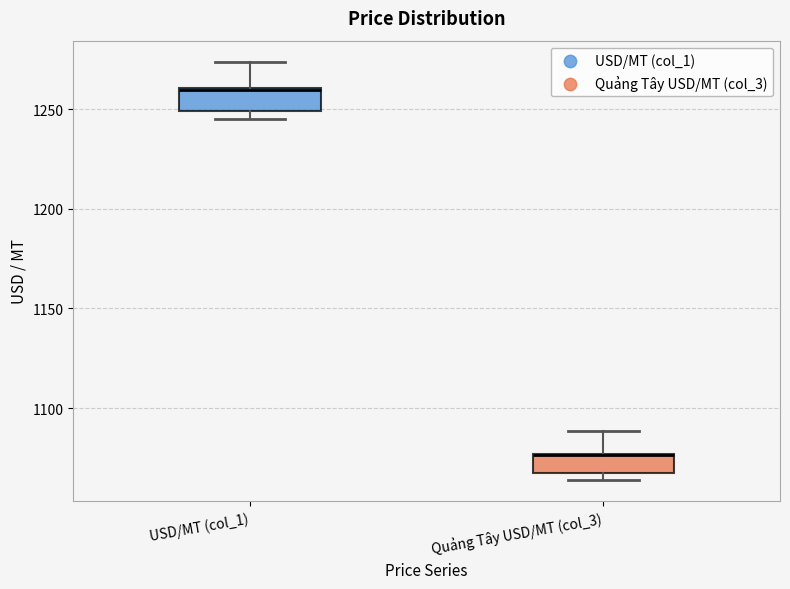

Where does the upper whisker of the box for Quảng Tây USD/MT (col_3) end on the y-axis? The values are not printed on the chart, so give them approximately, as read against the axis.

1090